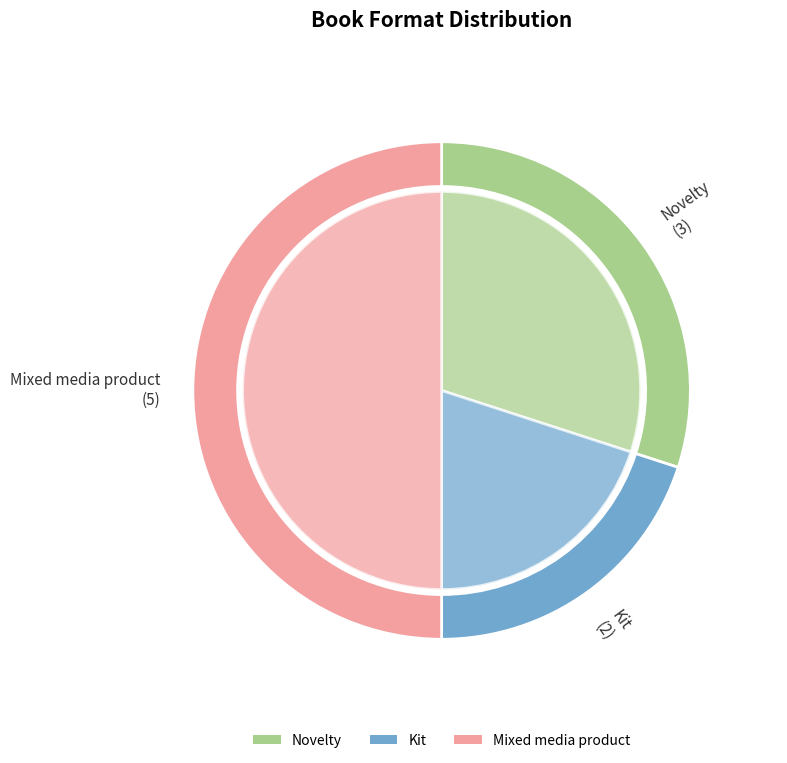

To the nearest percent, what portion does Mixed media product represent?

50%